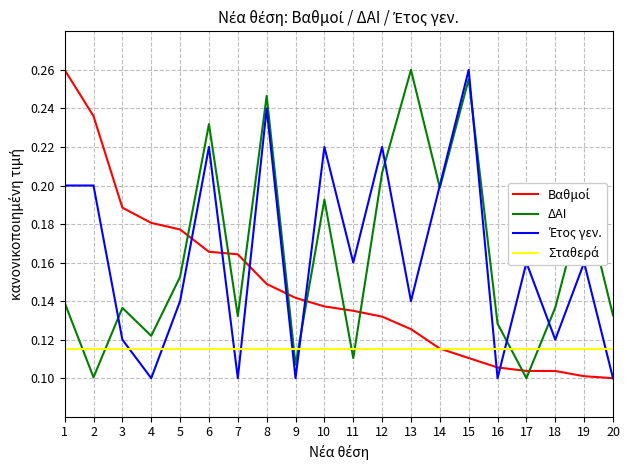

What is the total value across all series at 6?

0.7